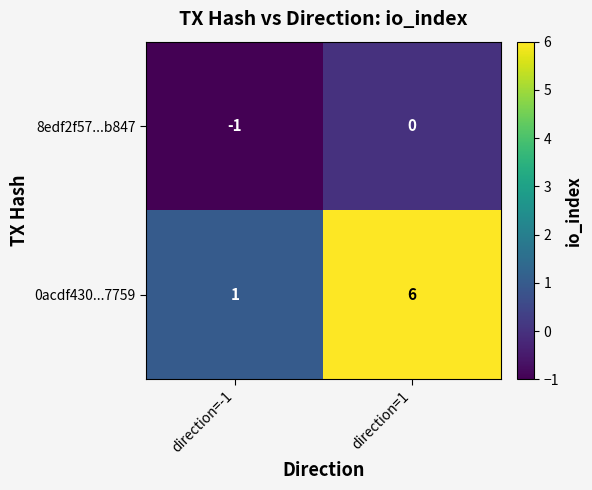

What is the difference between the 0acdf430...7759 values at direction=1 and direction=-1?

5